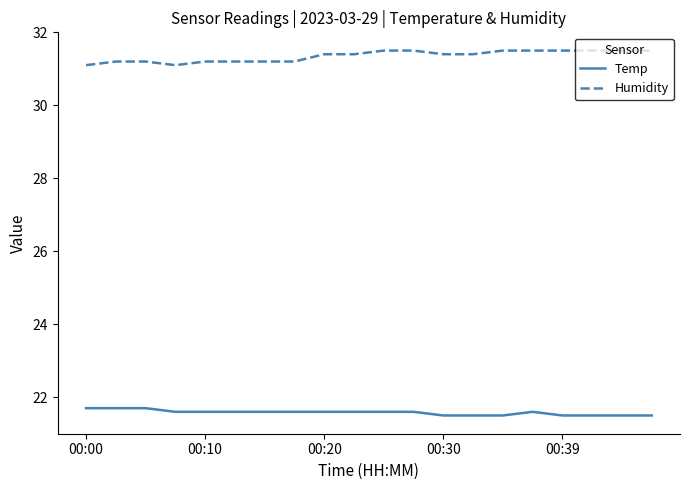

True or false: Temp and Humidity cross at least once.

False